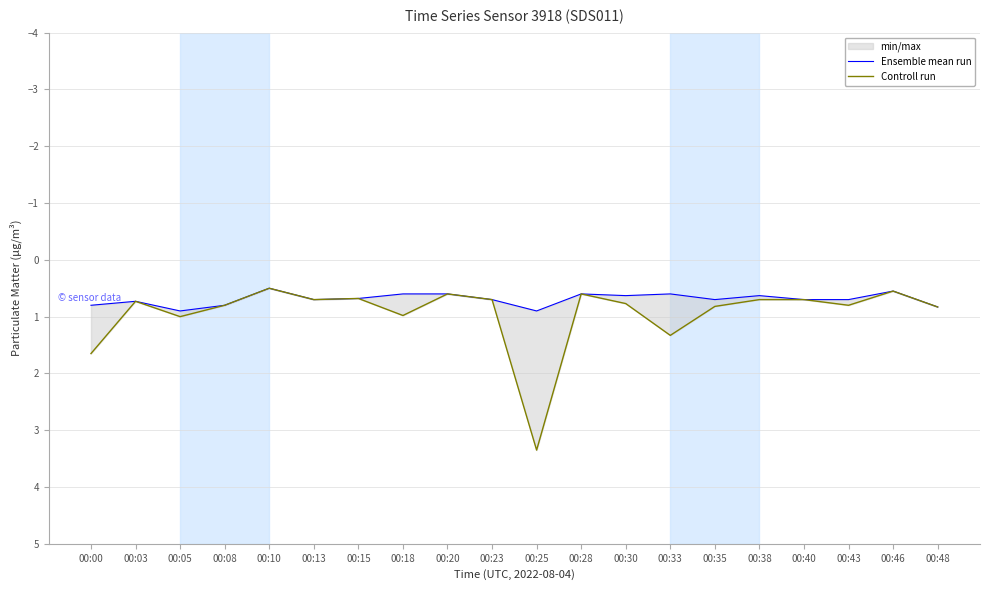

Between 00:05 and 00:20, which series saw the biggest shift?

Controll run